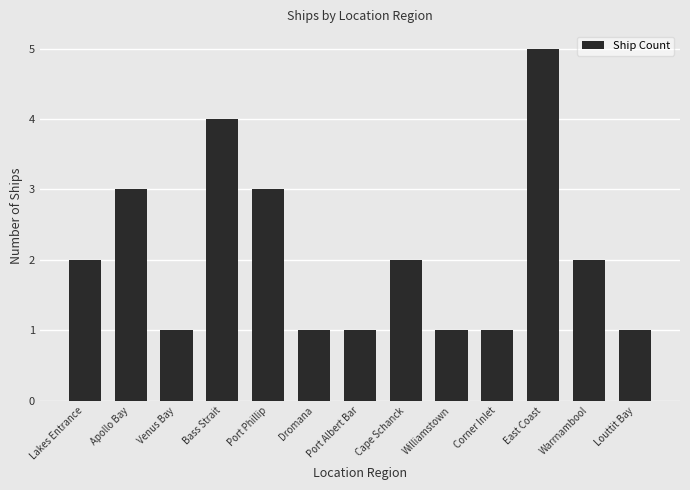

The chart shows a value of 2 at Lakes Entrance. True or false?

True